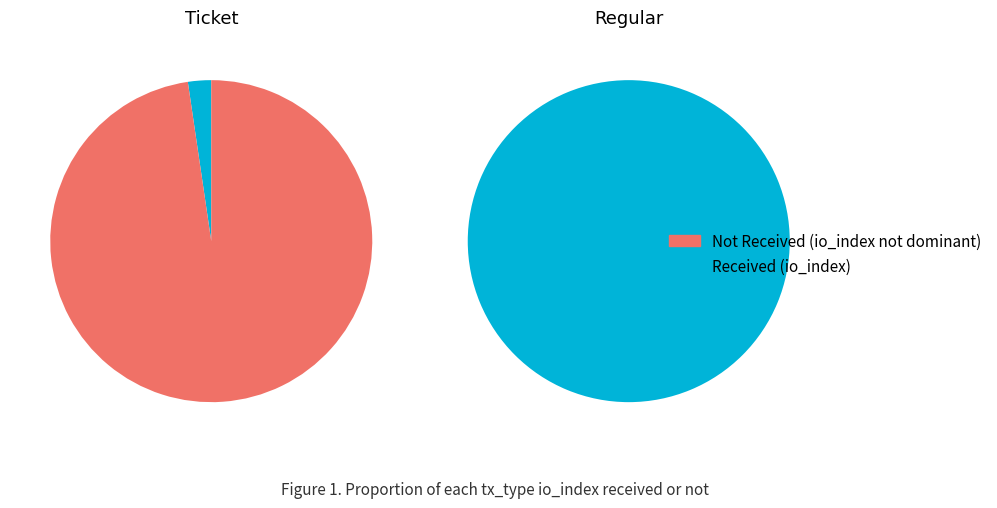

Is there a majority slice in this chart?

Yes